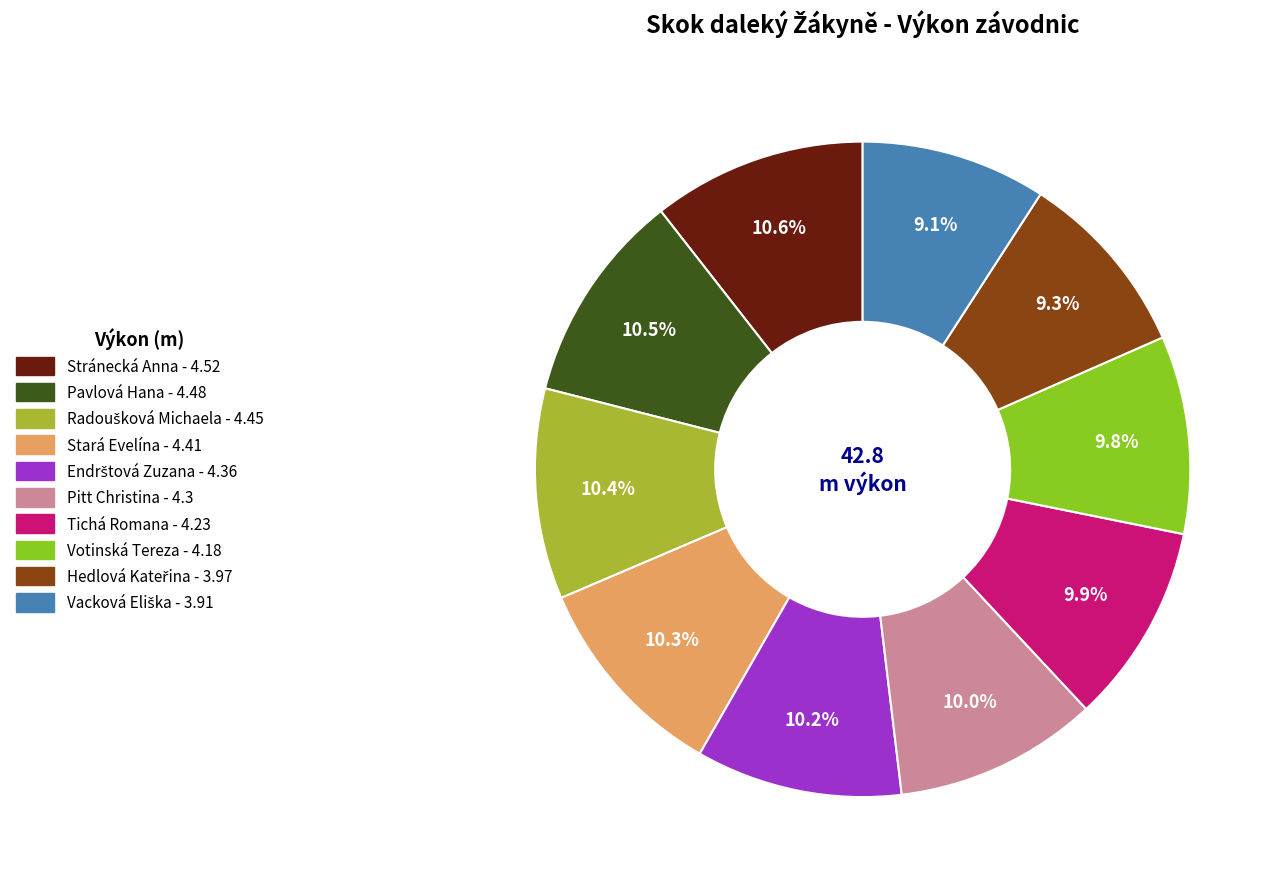

Is it true that Stránecká Anna is 1% of the pie?

False